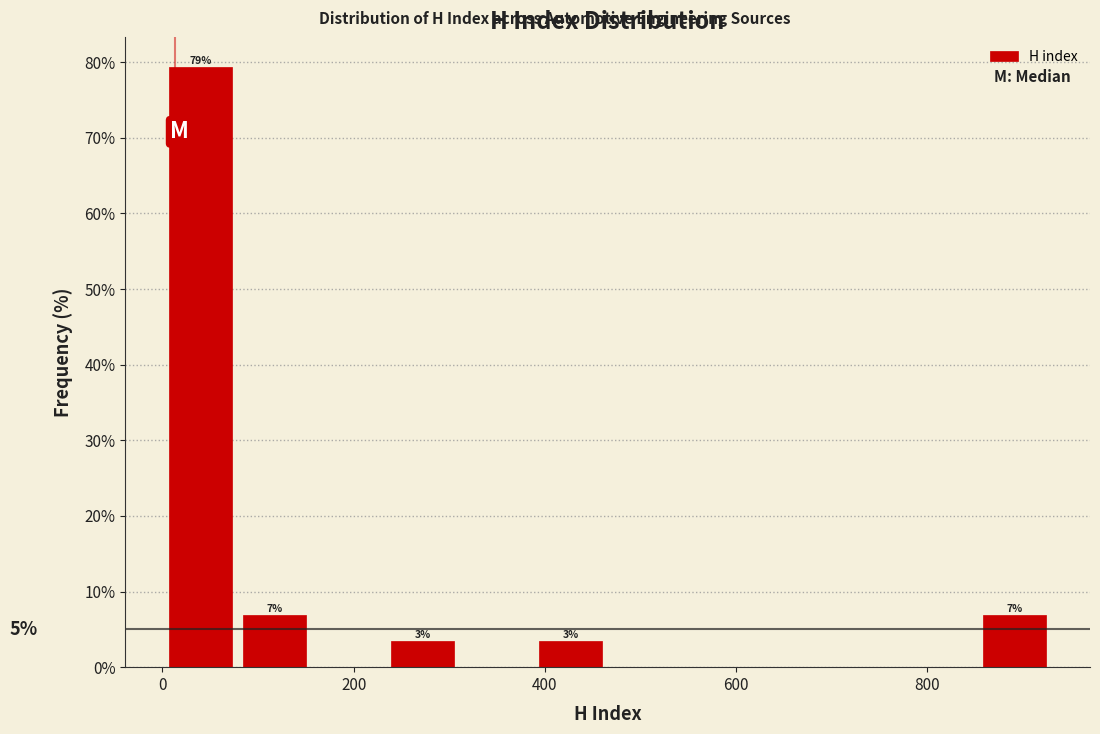

Around what value on the x-axis is the tallest bar? Give the approximate position of its centre, as read against the axis.

40